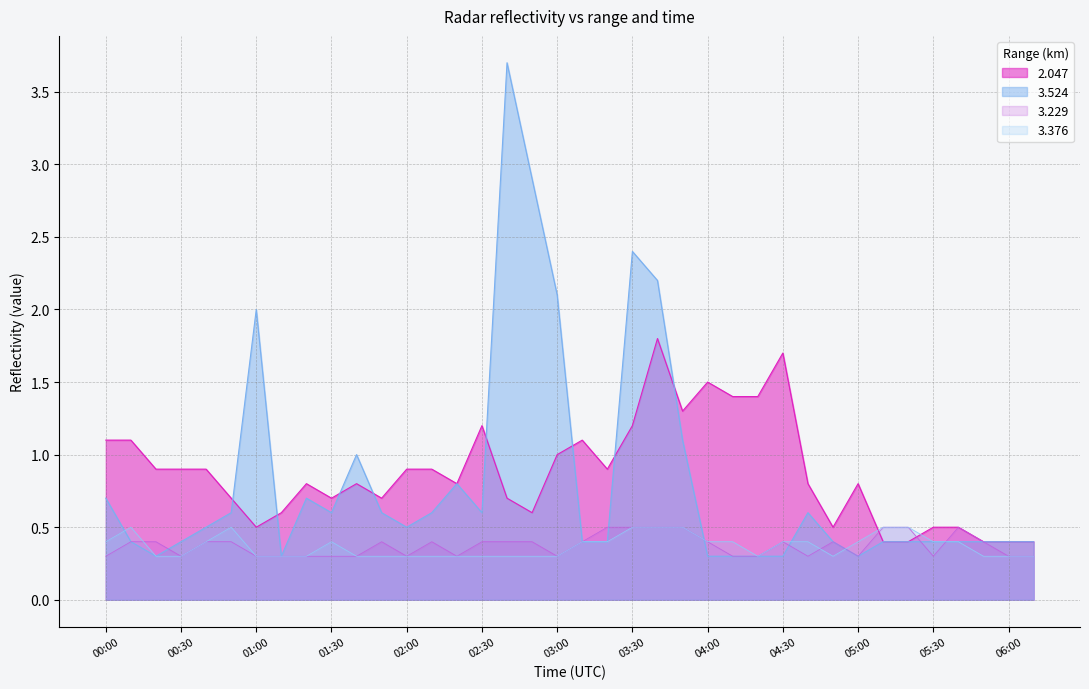

At which category does 2.047 reach its first local peak?

01:00